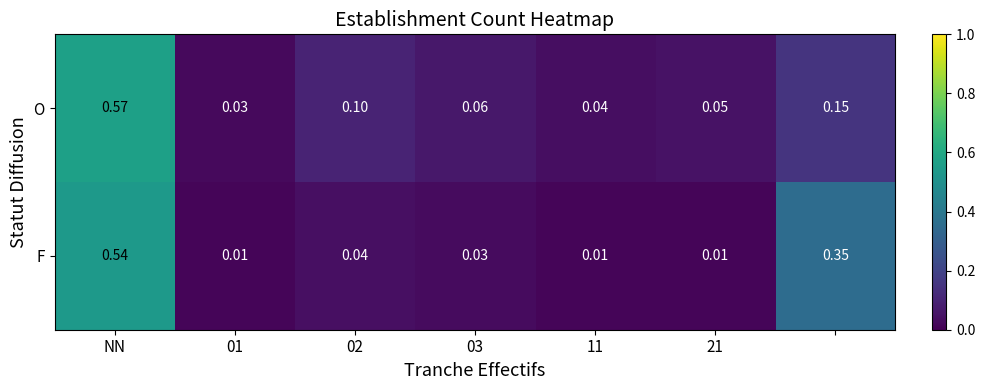

Which series has the largest total across all categories?

O